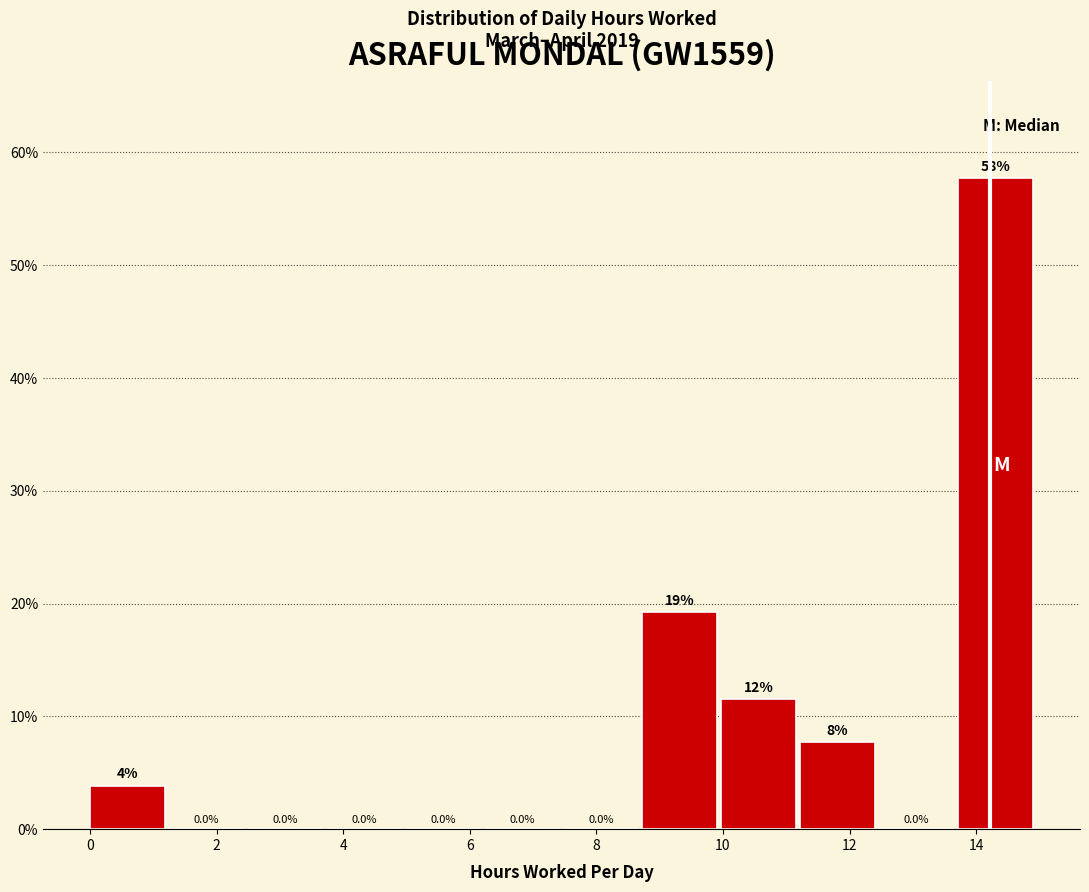

Which range on the x-axis has the tallest bar?

13.8 to 15.0